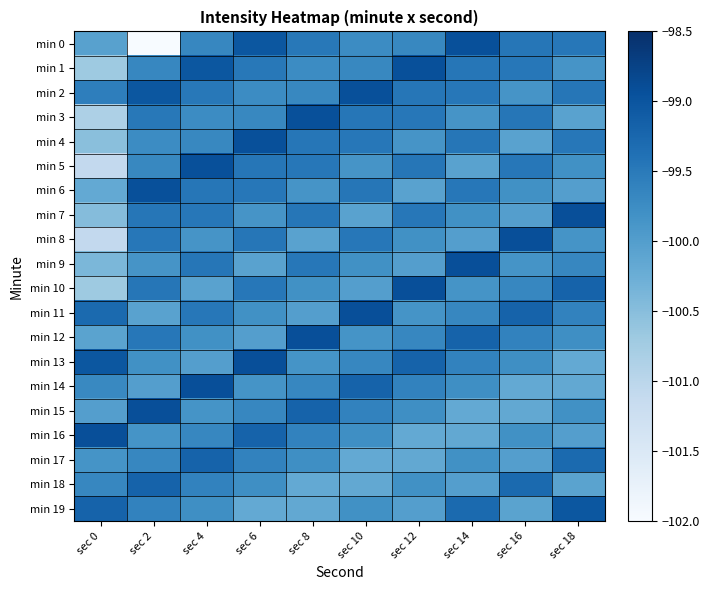

List the series in order of their peak value, highest first.

min 7, min 8, min 9, min 10, min 11, min 12, min 13, min 14, min 15, min 16, min 0, min 1, min 2, min 3, min 4, min 5, min 6, min 19, min 17, min 18